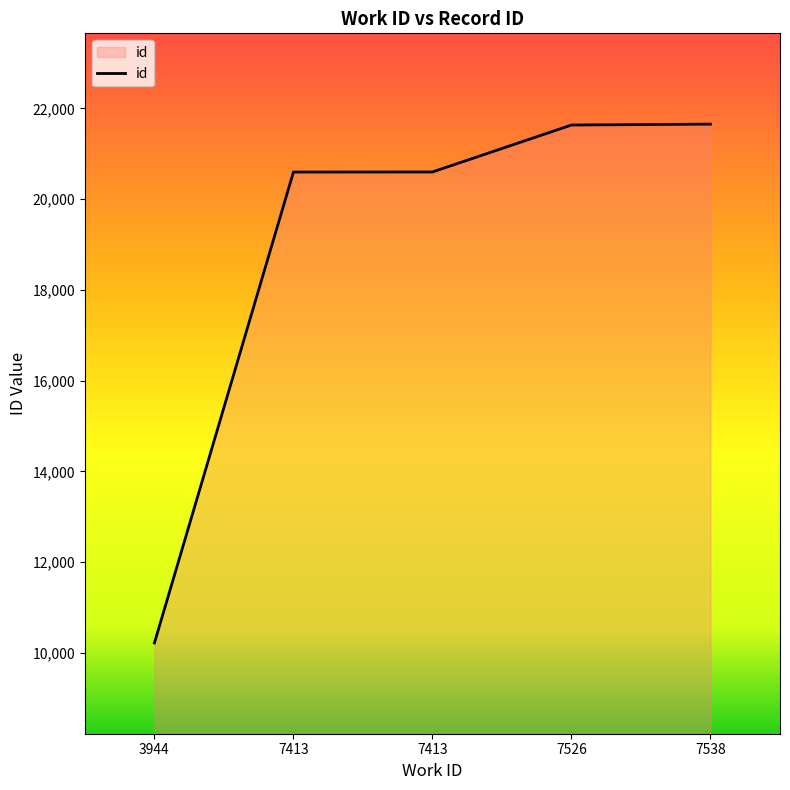

What is the sum of all values?

94705